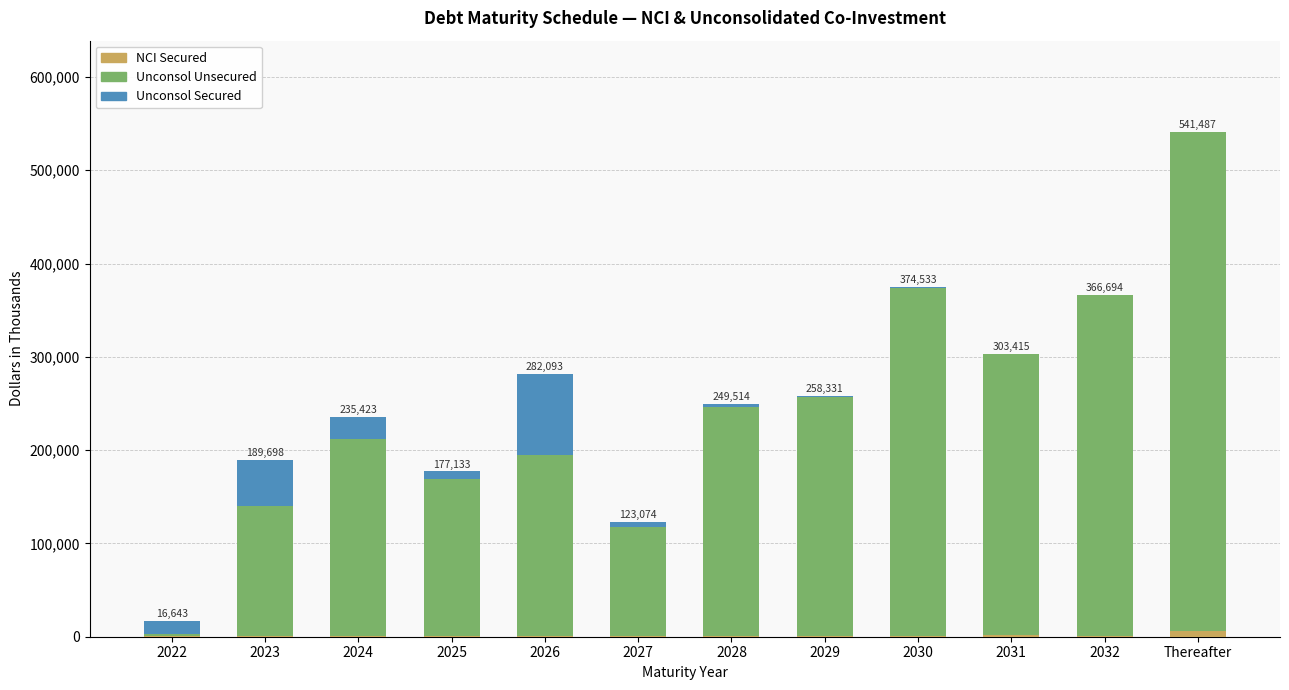

What is the average value of the Unconsol Unsecured series?

242426